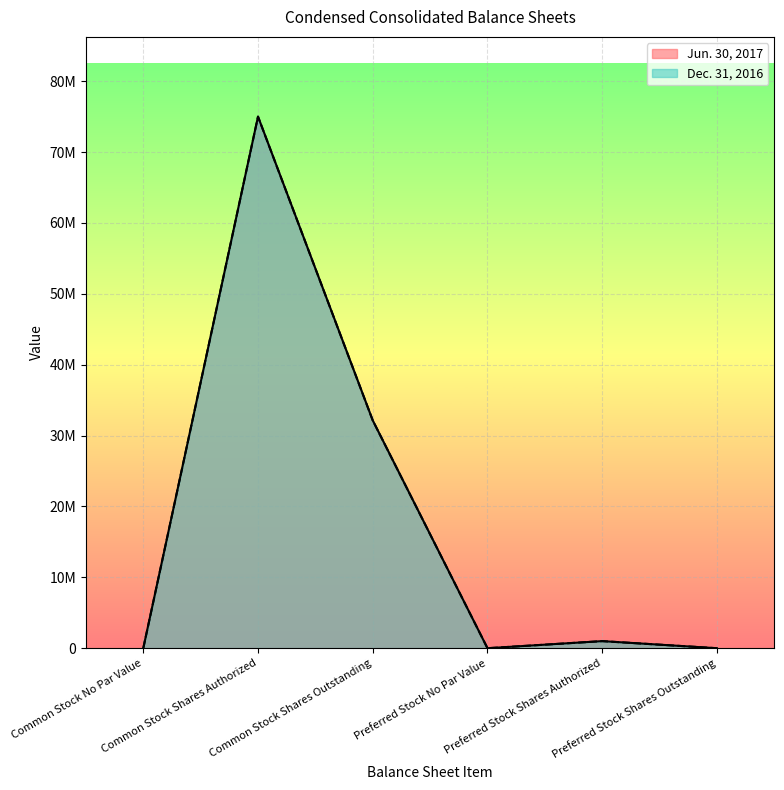

How many interior local peaks does the Dec. 31, 2016 series have?

2